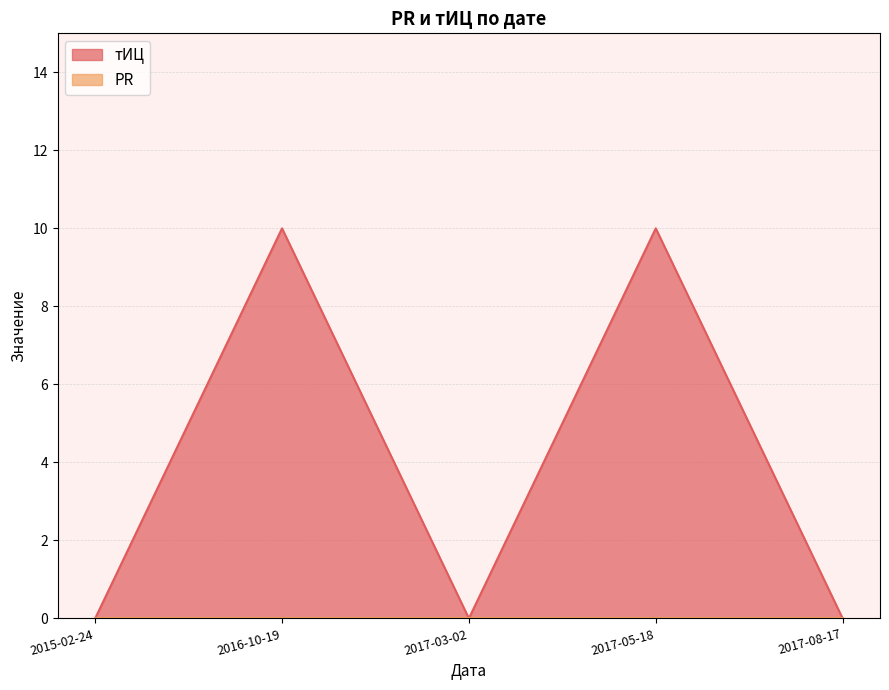

How many distinct data groups are displayed?

1